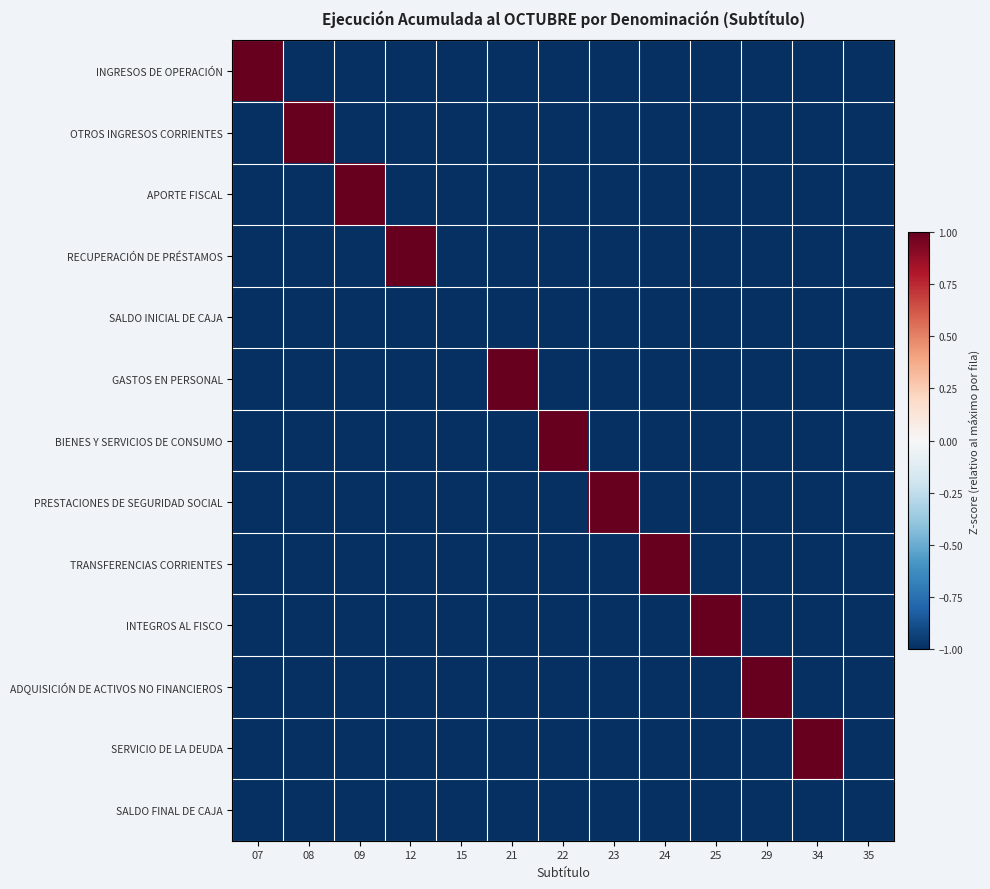

What is the maximum value shown in the chart?

1